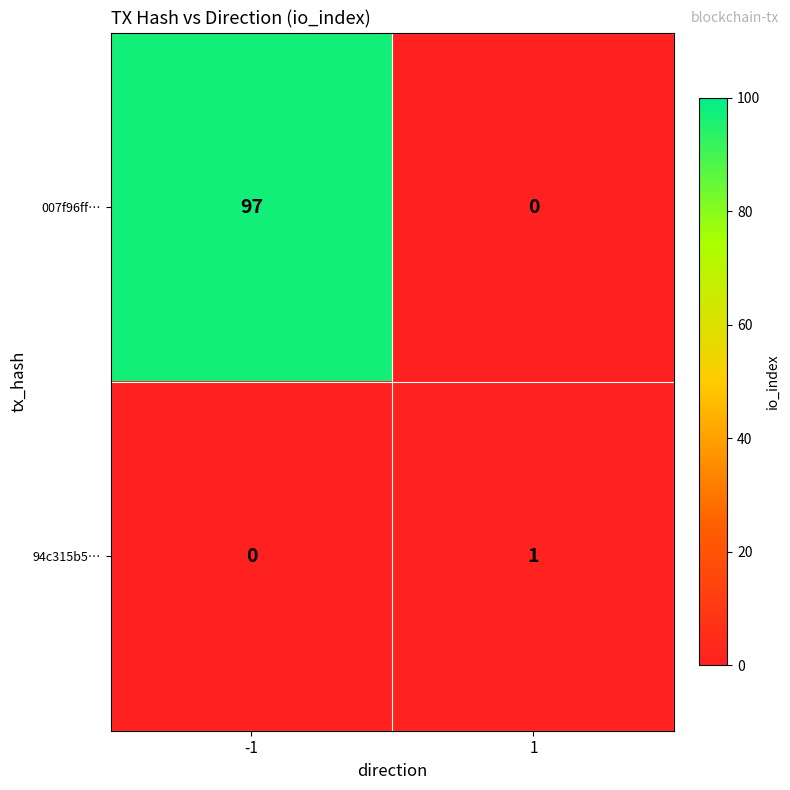

Which series has the largest range (max minus min)?

007f96ff…